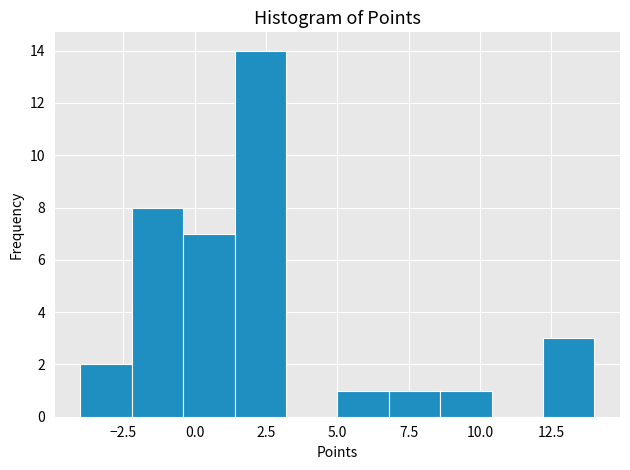

Around what value on the x-axis is the tallest bar? Give the approximate position of its centre, as read against the axis.

2.5